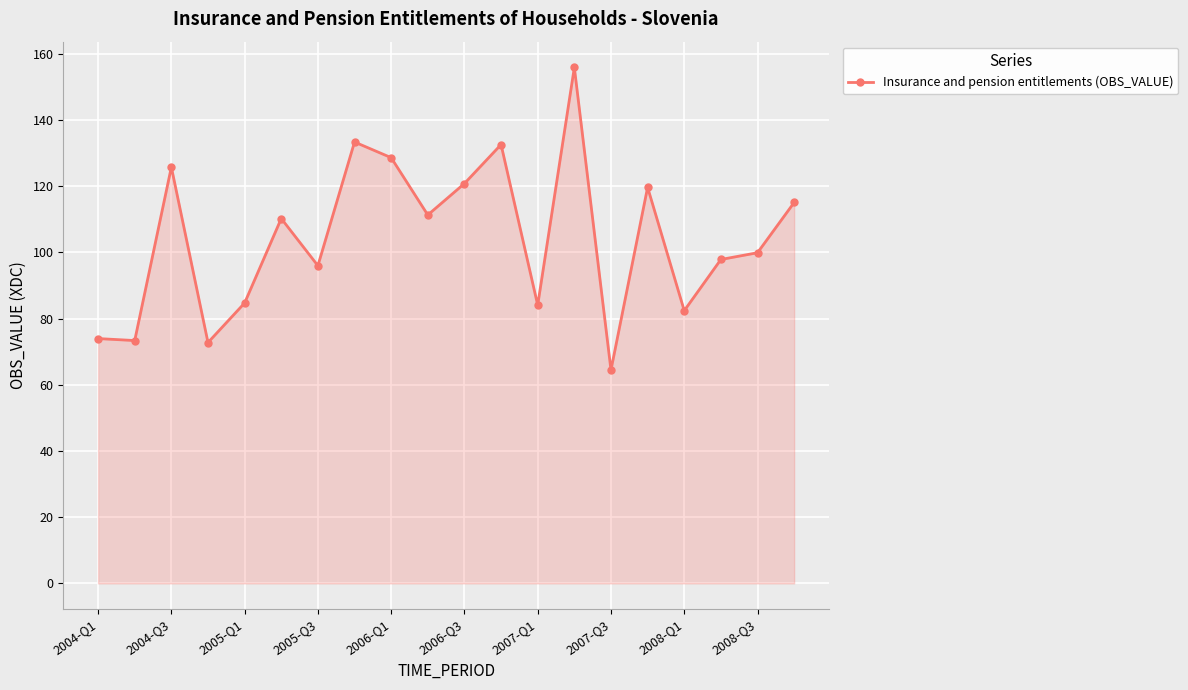

How many lines are shown in the chart?

1